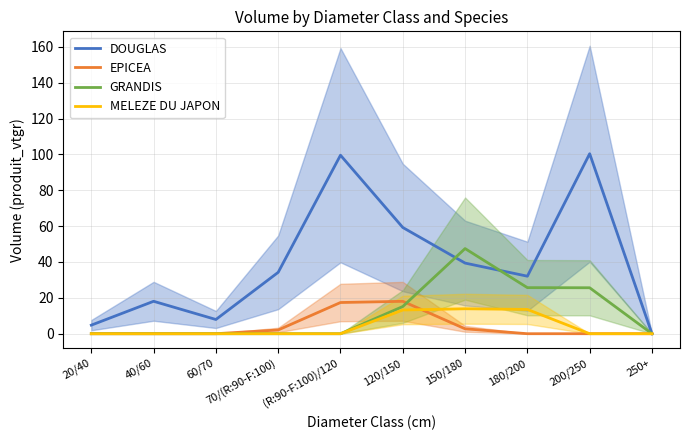

Which series has the largest total across all categories?

DOUGLAS